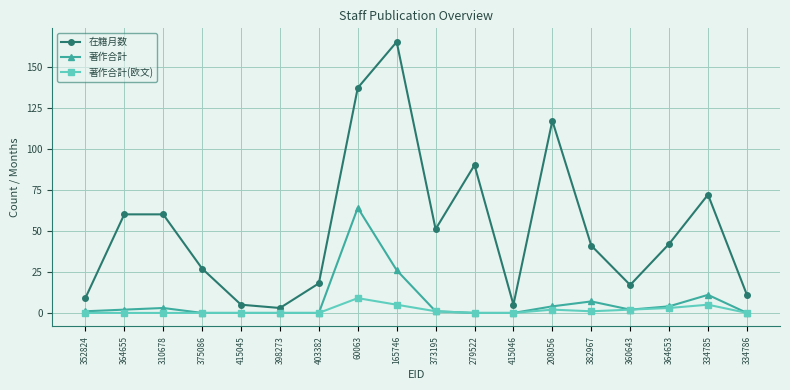

Does the chart display data point markers on the line(s)?

Yes